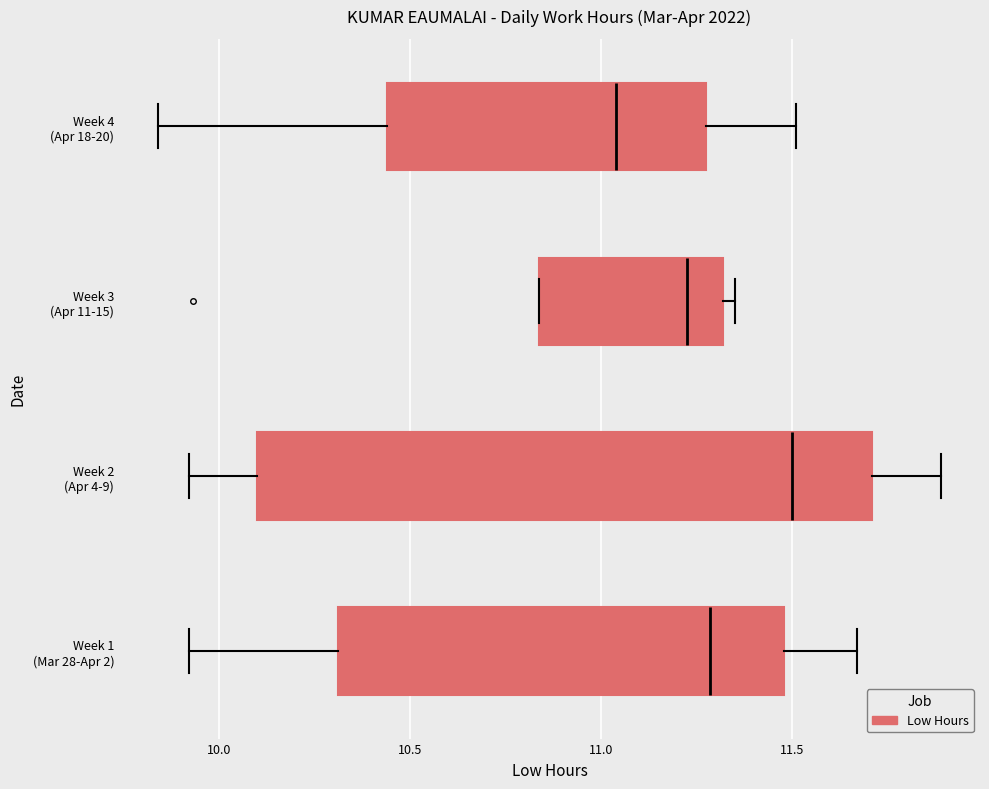

Reading bottom to top, transcribe this box plot: for each box, give where its median line is, the range the box spans, and where its two whiskers end, as read against the x-axis. The values are not printed on the chart, so give them approximately, as read against the axis.

Week 1 (Mar 28-Apr 2): median 11.30, box 10.30 to 11.50, whiskers 9.90 to 11.65
Week 2 (Apr 4-9): median 11.50, box 10.10 to 11.70, whiskers 9.90 to 11.90
Week 3 (Apr 11-15): median 11.25, box 10.85 to 11.30, whiskers 10.85 to 11.35
Week 4 (Apr 18-20): median 11.05, box 10.45 to 11.30, whiskers 9.85 to 11.50